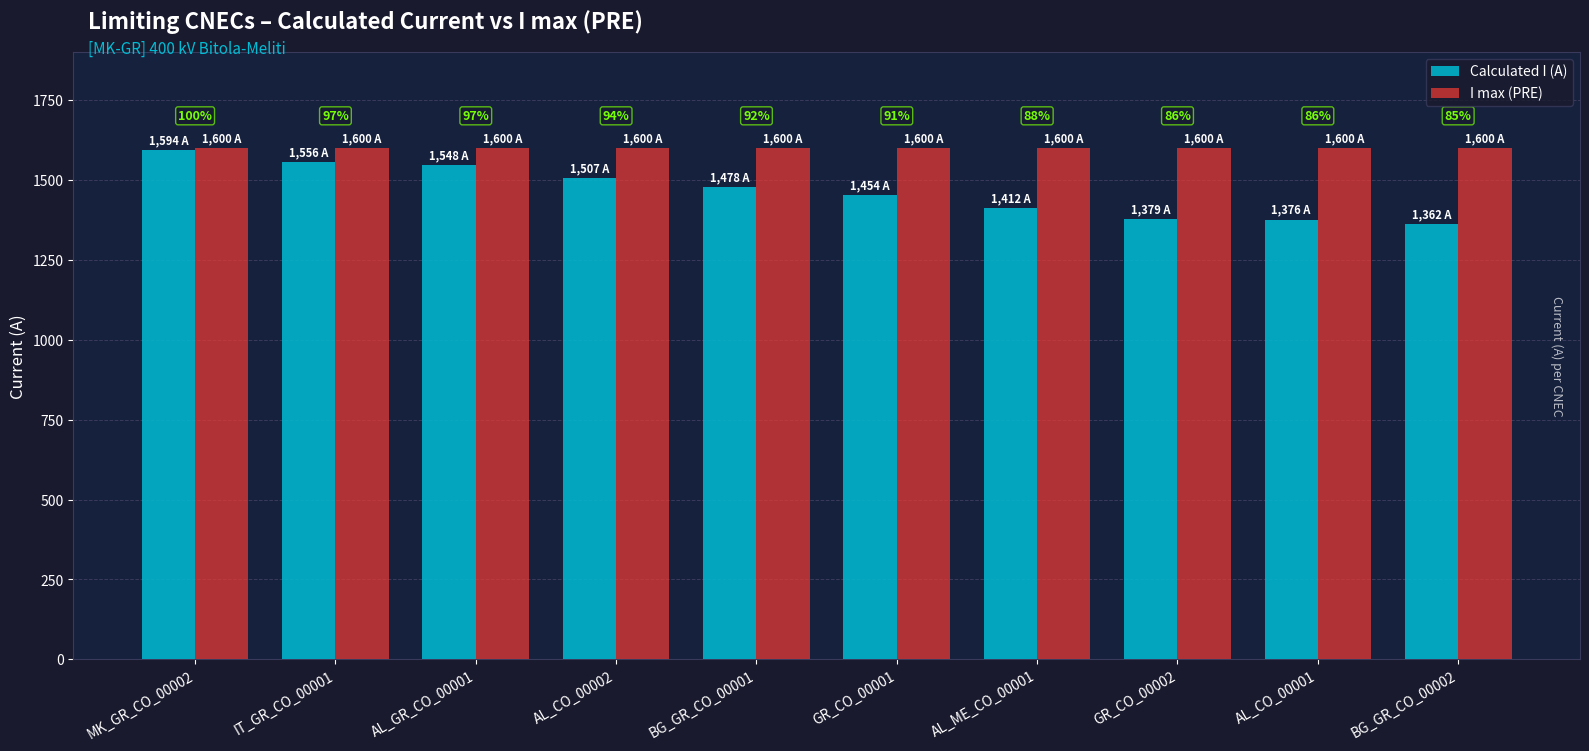

How many groups of bars are there?

10